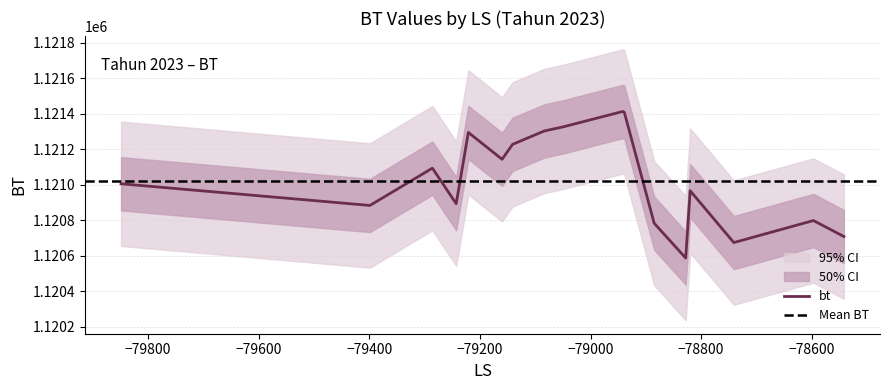

What is the value of the 8th point from the left?

1121303